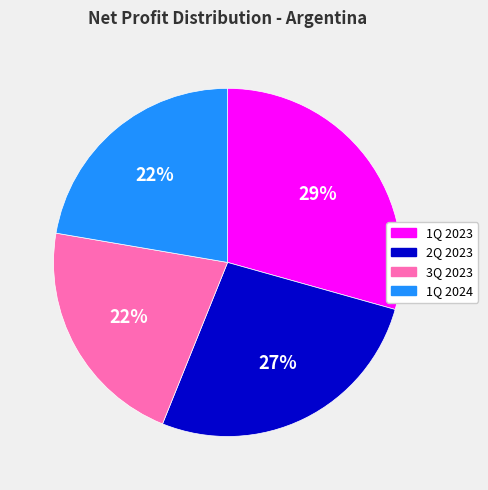

Approximately how many times larger is the value at 1Q 2024 compared to 3Q 2023?

1.0